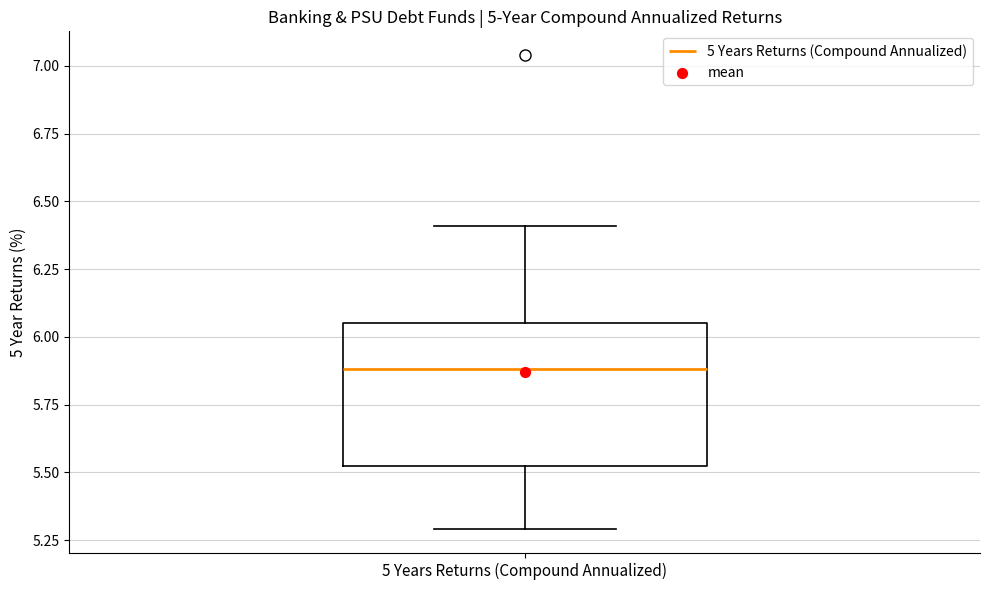

Transcribe this box plot: give where the median line is, the range the box spans, and where the two whiskers end, as read against the y-axis. The values are not printed on the chart, so give them approximately, as read against the axis.

median 5.90, box 5.55 to 6.05, whiskers 5.30 to 6.40